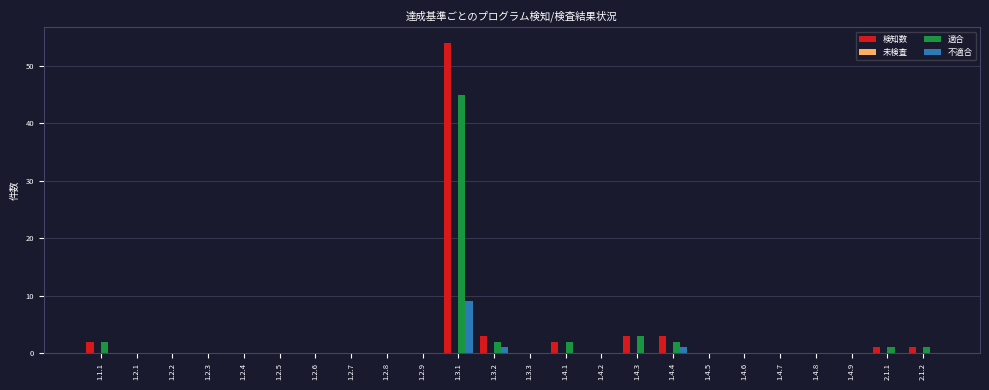

Is the value of 不適合 at 1.4.5 greater than the value of 適合 at 1.4.1?

No